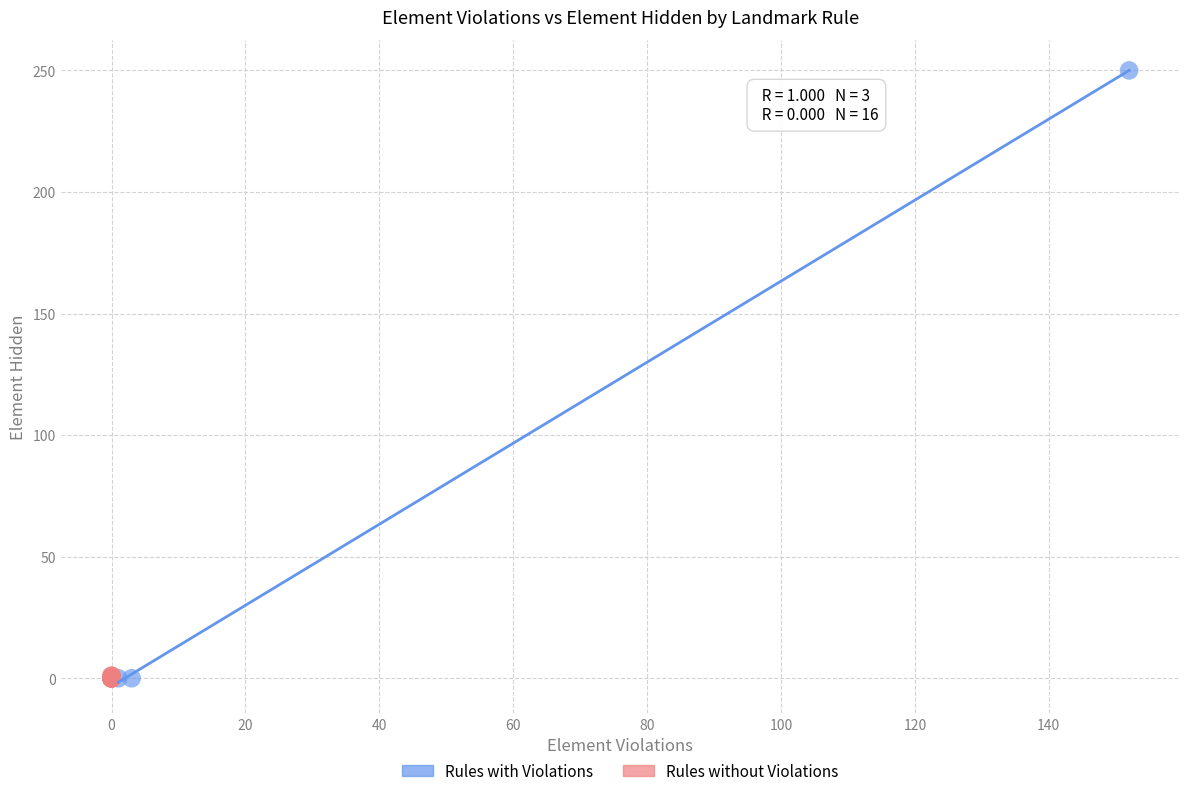

Which series contains the highest Y value?

Rules with Violations